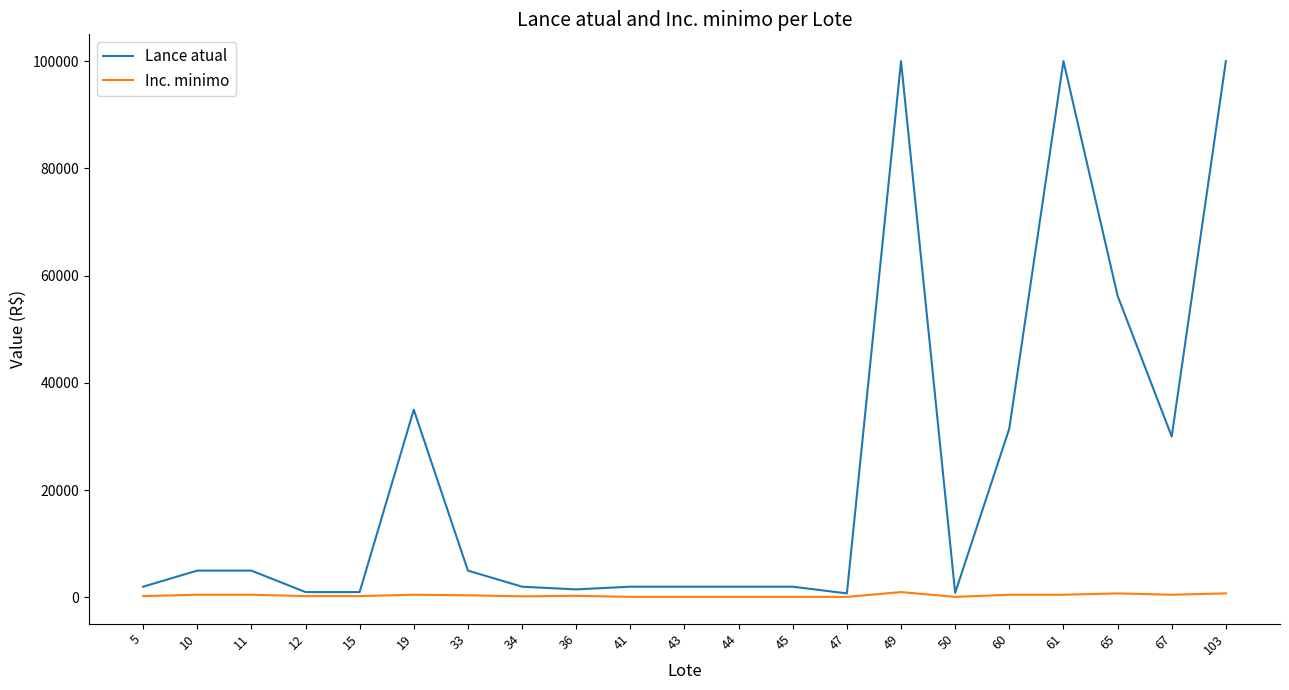

Is the value of Lance atual at 60 greater than the value of Inc. minimo at 34?

Yes